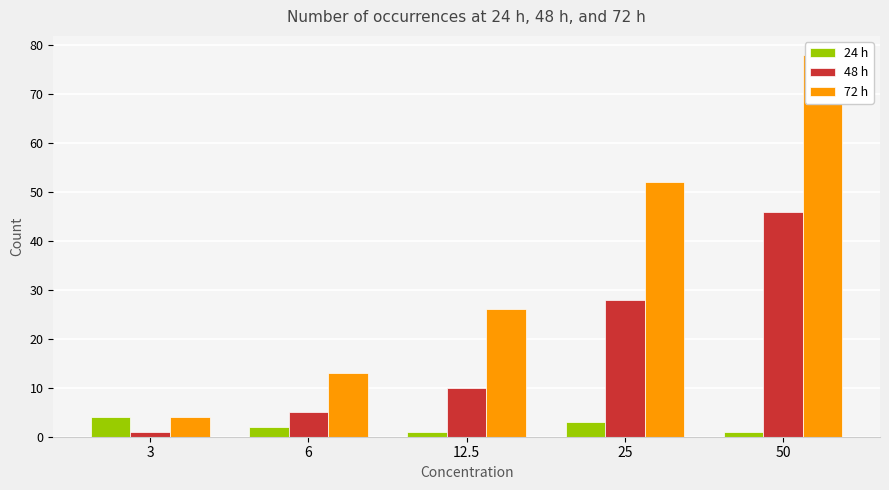

What is the difference between the maximum and minimum values in the 48 h series?

45